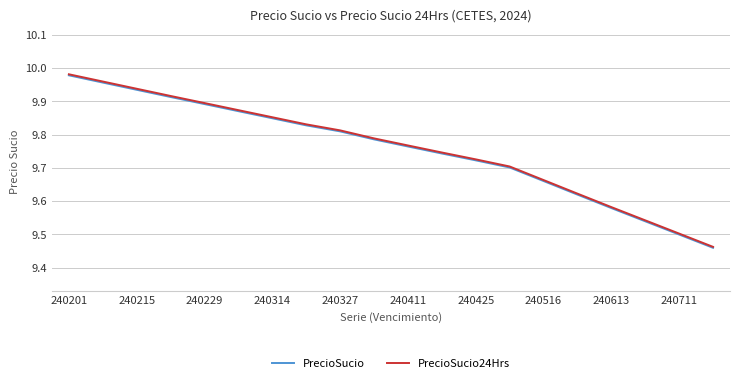

Which series has the widest spread of values?

PrecioSucio24Hrs